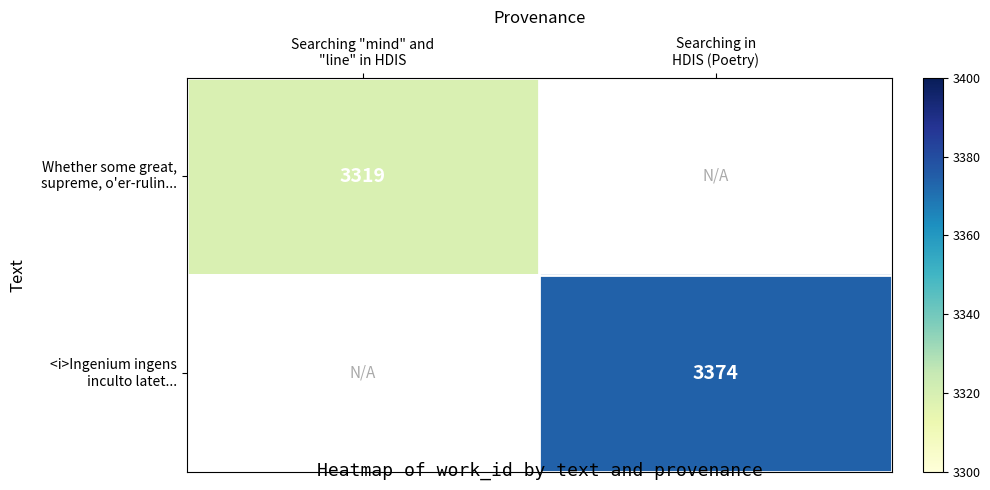

What value does the <i>Ingenium ingens inculto latet... series have at Searching in HDIS (Poetry)?

3374.0